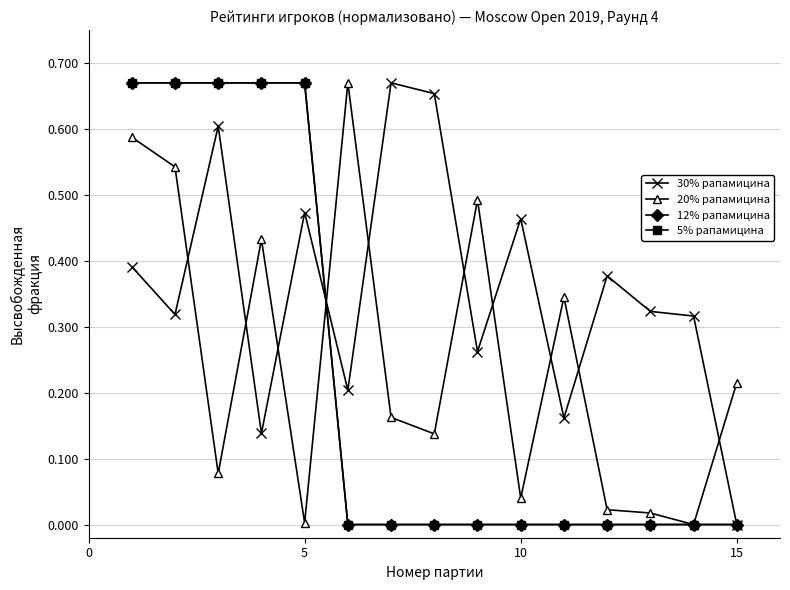

List the series in order of their peak value, highest first.

30% рапамицина, 20% рапамицина, 12% рапамицина, 5% рапамицина